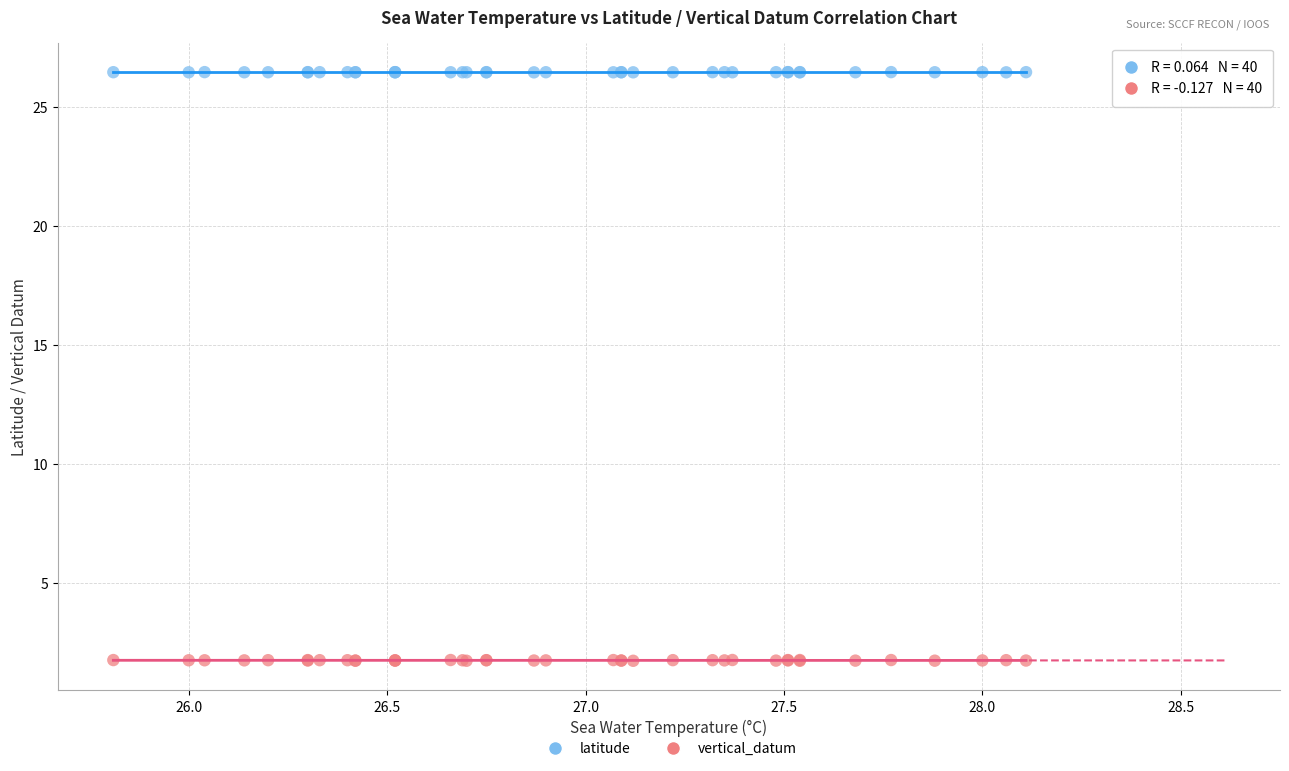

Which series reaches the maximum Y coordinate?

latitude